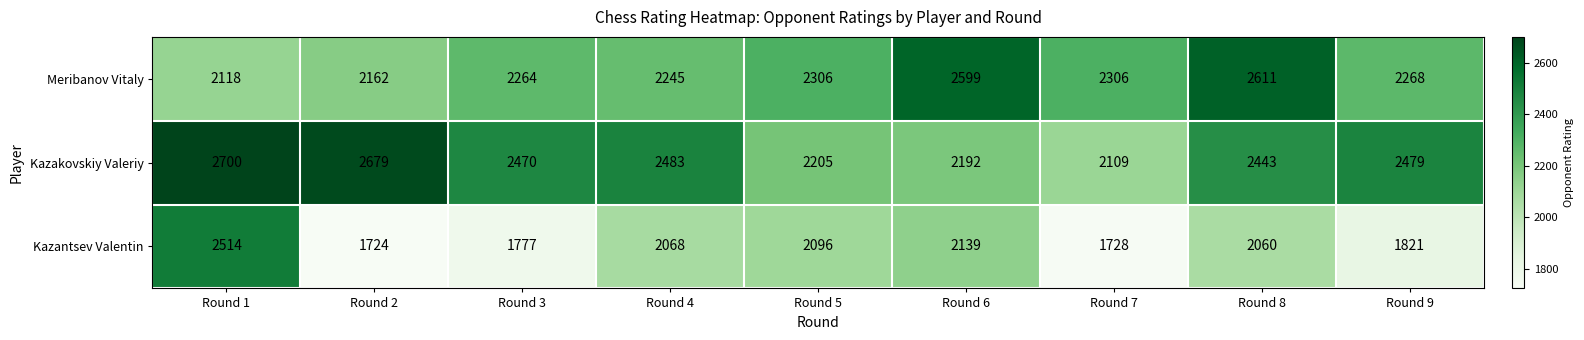

Reading left to right, what are all the values shown in this chart?

Meribanov Vitaly: 2118	2162	2264	2245	2306	2599	2306	2611	2268
Kazakovskiy Valeriy: 2700	2679	2470	2483	2205	2192	2109	2443	2479
Kazantsev Valentin: 2514	1724	1777	2068	2096	2139	1728	2060	1821